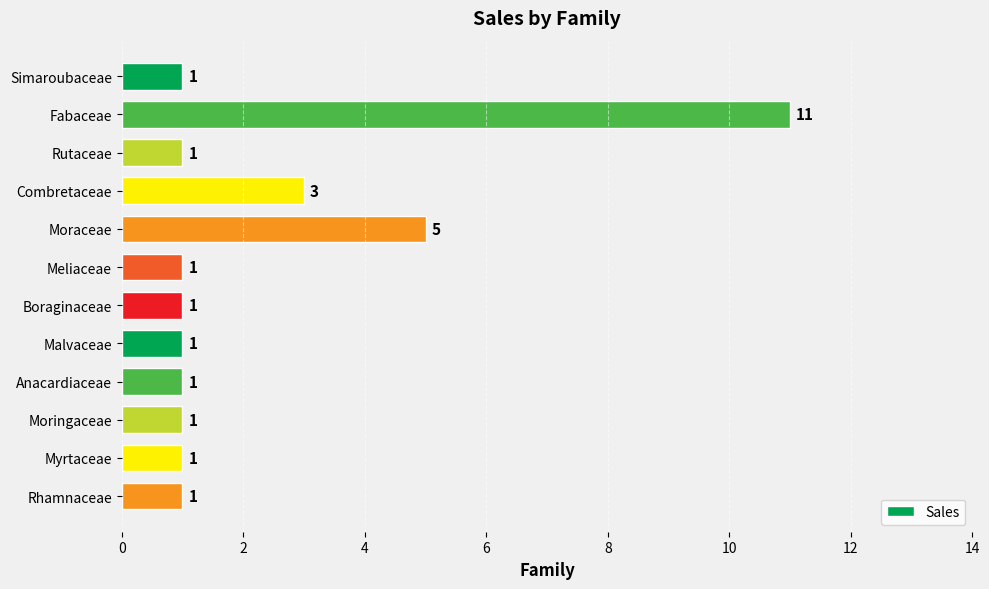

What is the value of the 5th bar from the top?

5